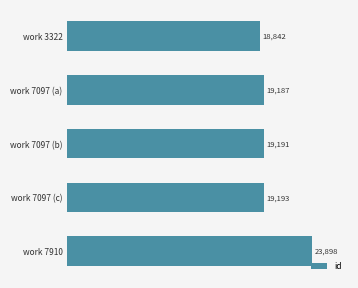

Reading bottom to top, what are all the values shown in this chart?

23898	19193	19191	19187	18842